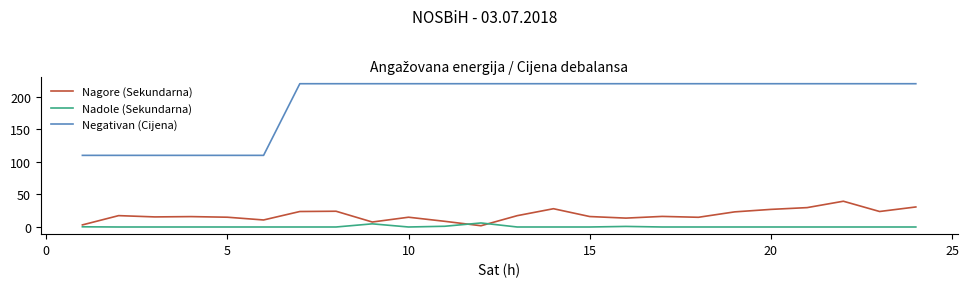

What is the average value of the Nagore (Sekundarna) series?

18.3